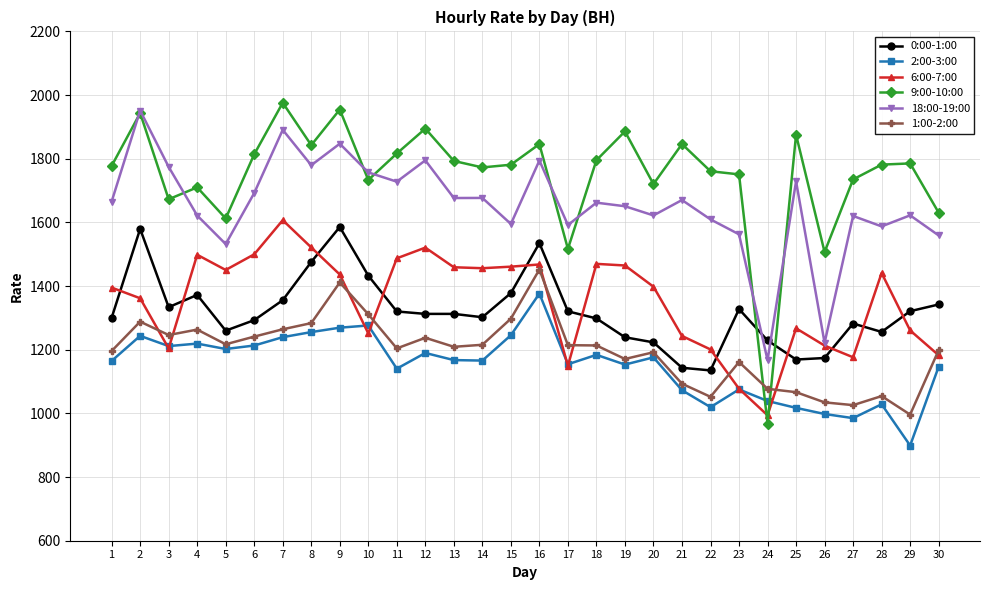

How many categories are shown in the chart?

30